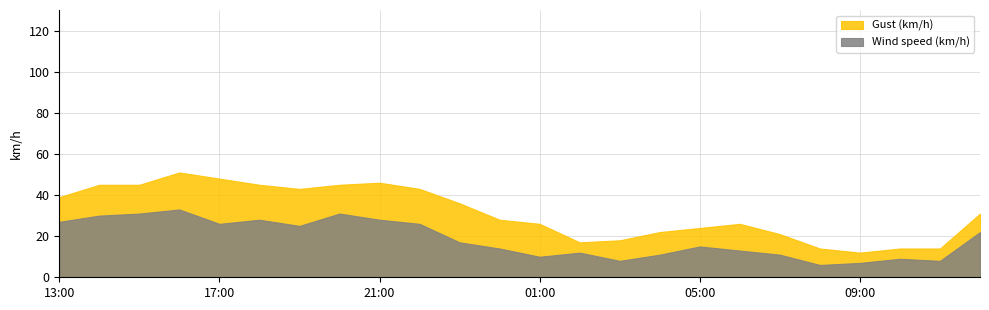

True or false: Gust (km/h) and Wind speed (km/h) cross at least once.

False